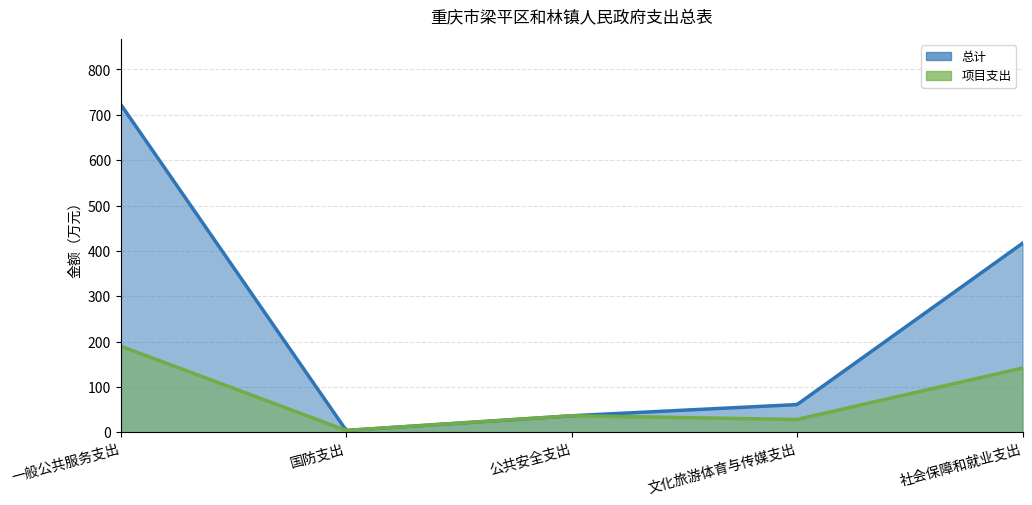

True or false: 项目支出 and 总计 cross at least once.

False